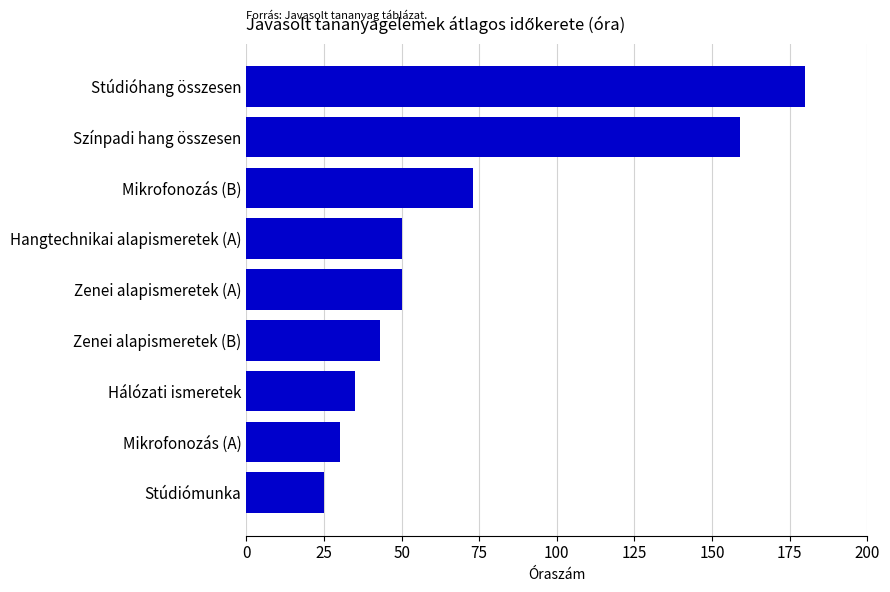

What is the minimum value shown in the chart?

25